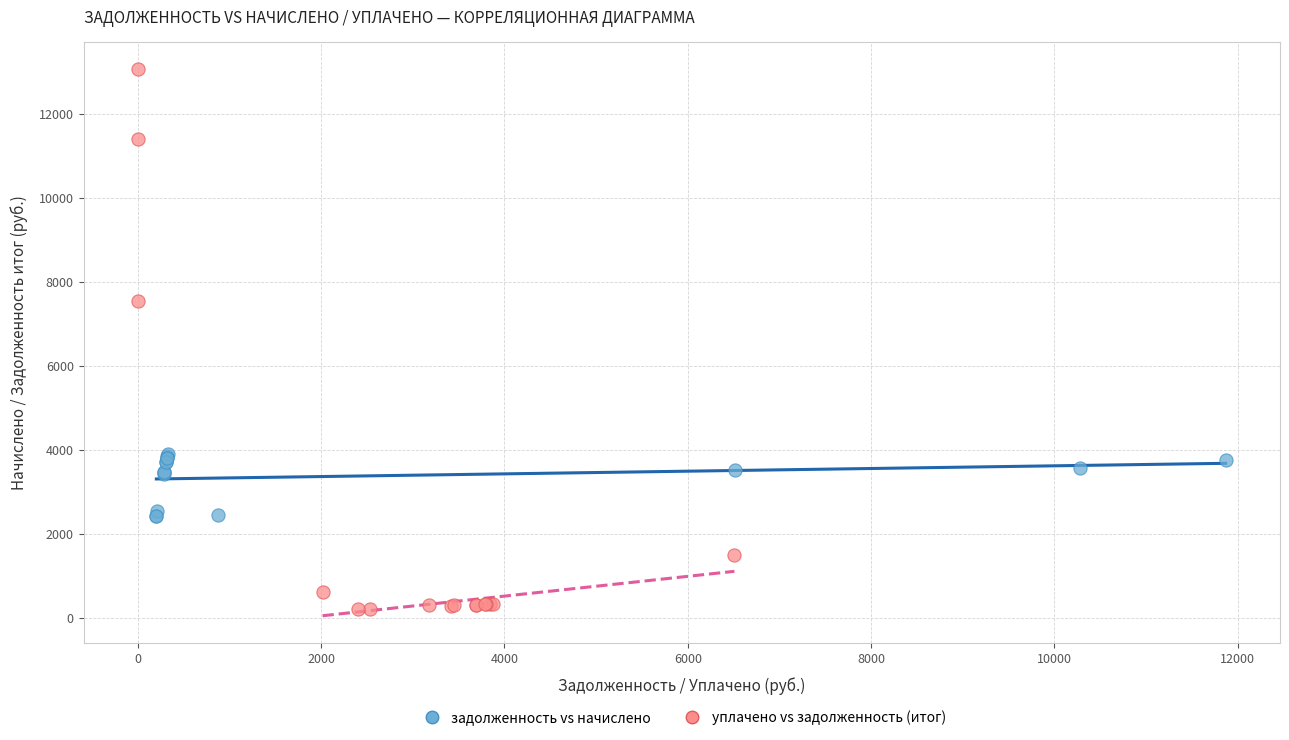

Which series reaches the maximum Y coordinate?

уплачено vs задолженность (итог)